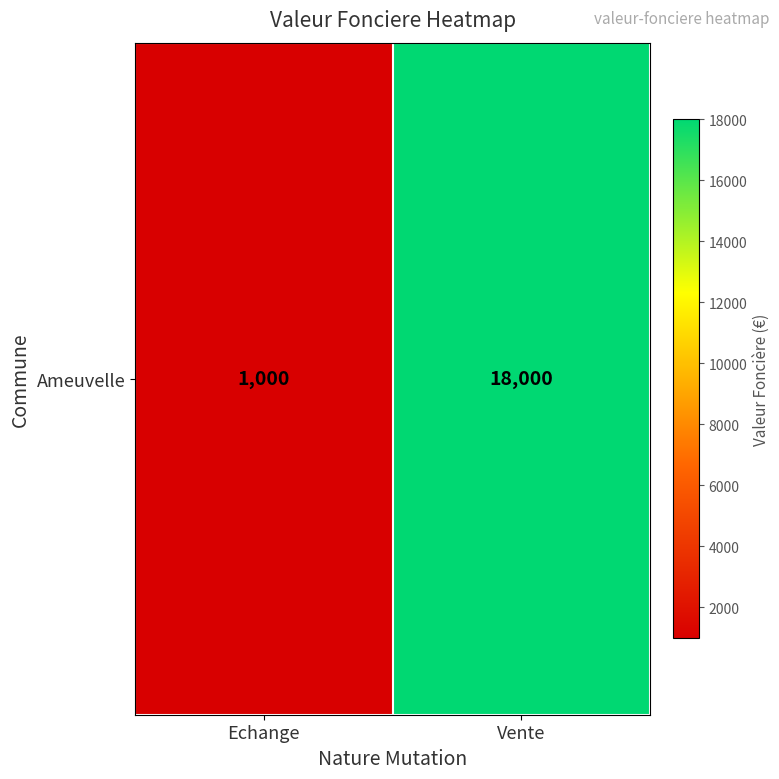

What is the difference between the values at Echange and Vente?

17000